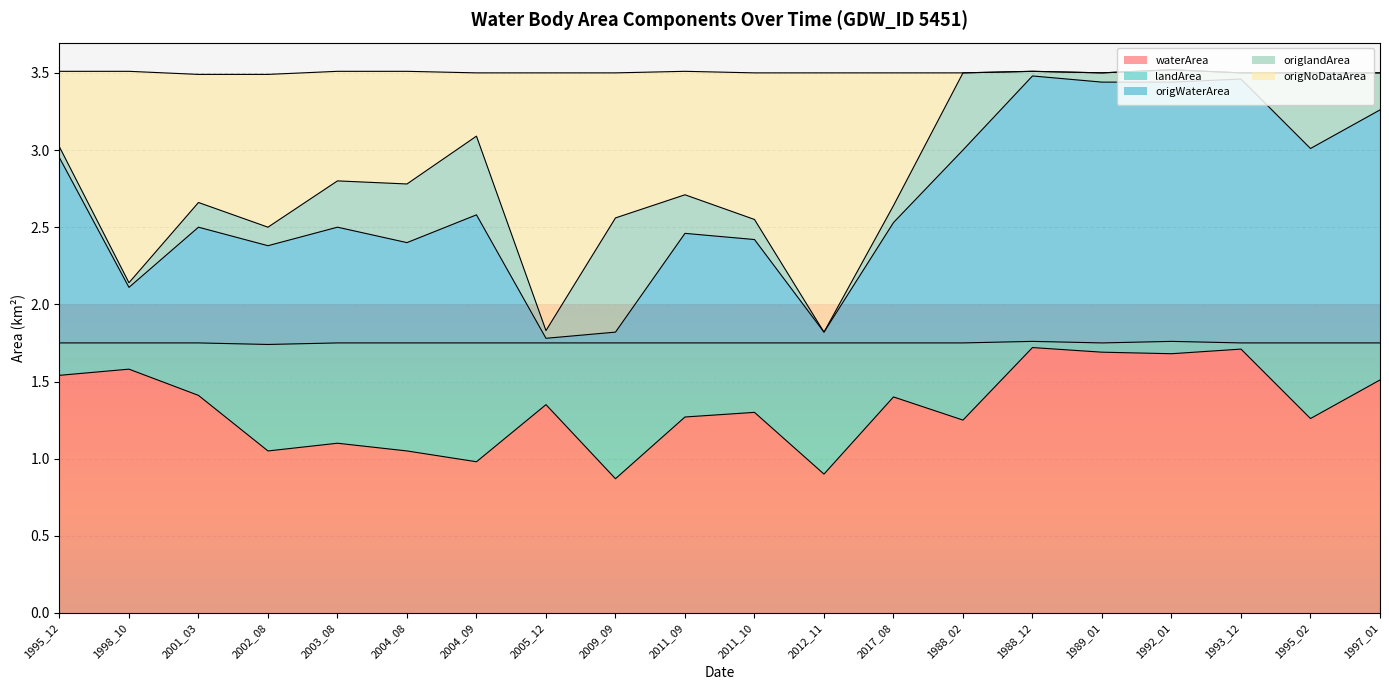

What is the average value of the waterArea series?

1.3